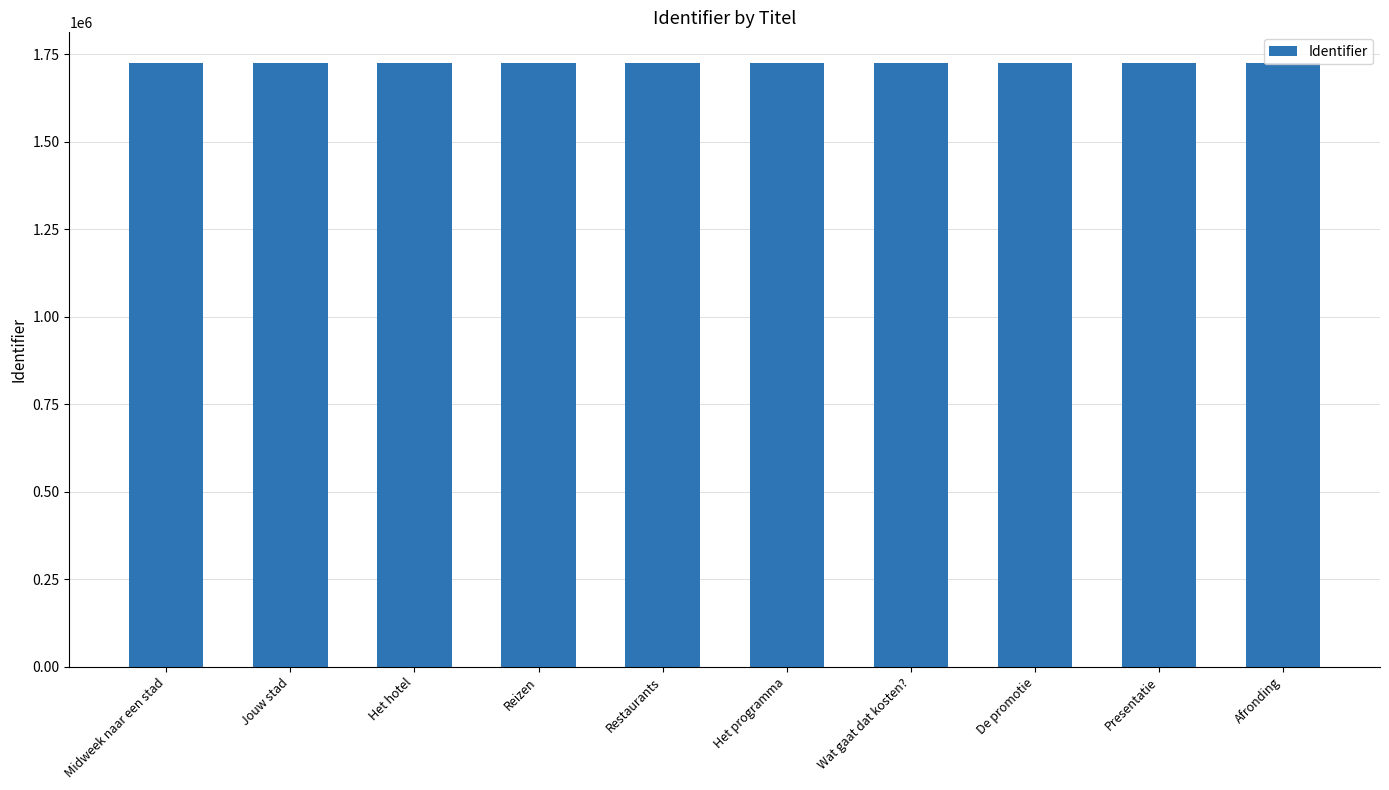

How many distinct data groups are displayed?

1